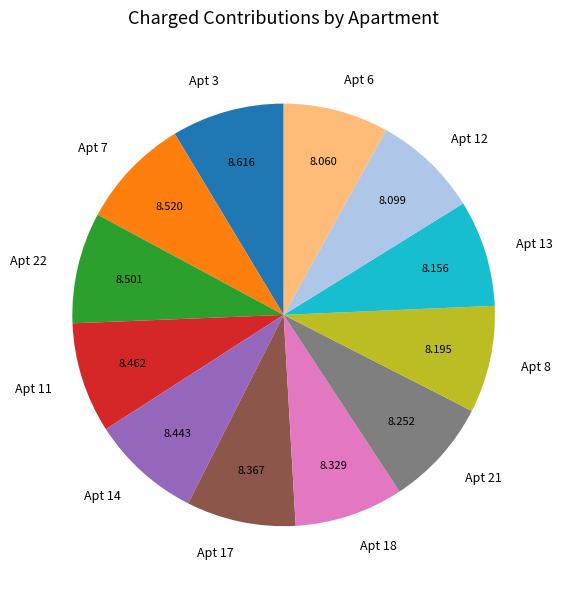

Combined, do Apt 6 and Apt 17 account for over 50%?

No